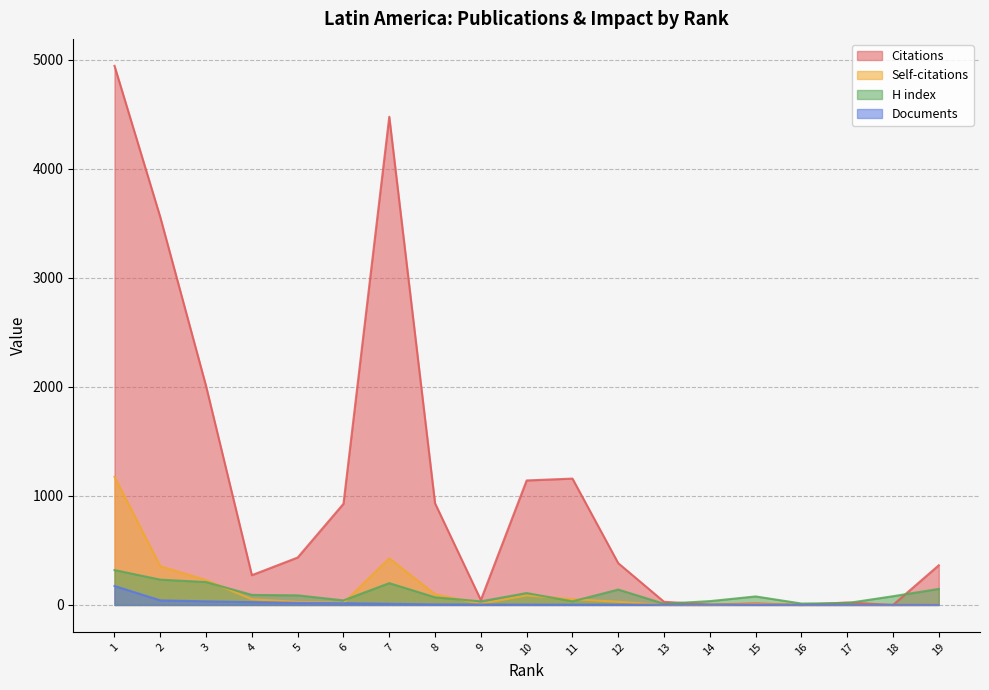

What is the sum of all Citations values?

20717